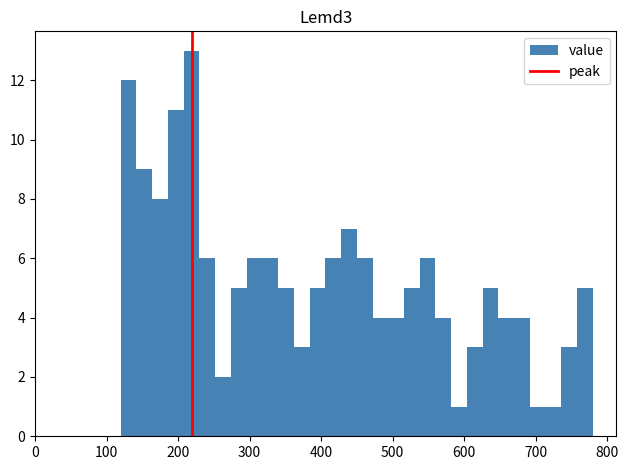

Around what value on the x-axis is the tallest bar? Give the approximate position of its centre, as read against the axis.

220